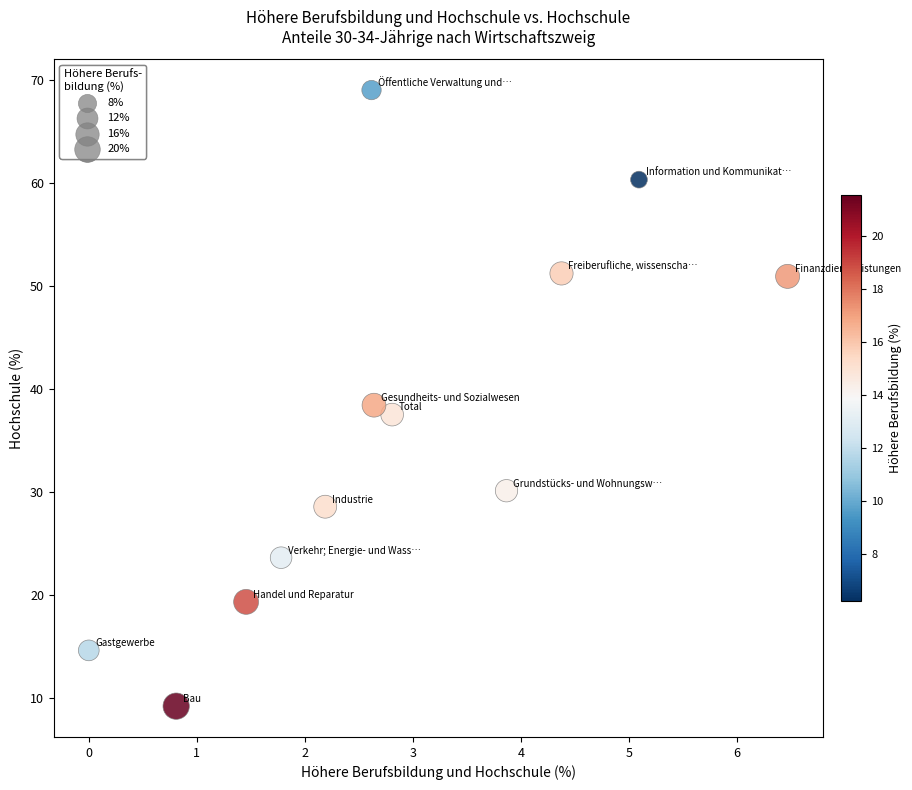

What is the average Y value?

36.1